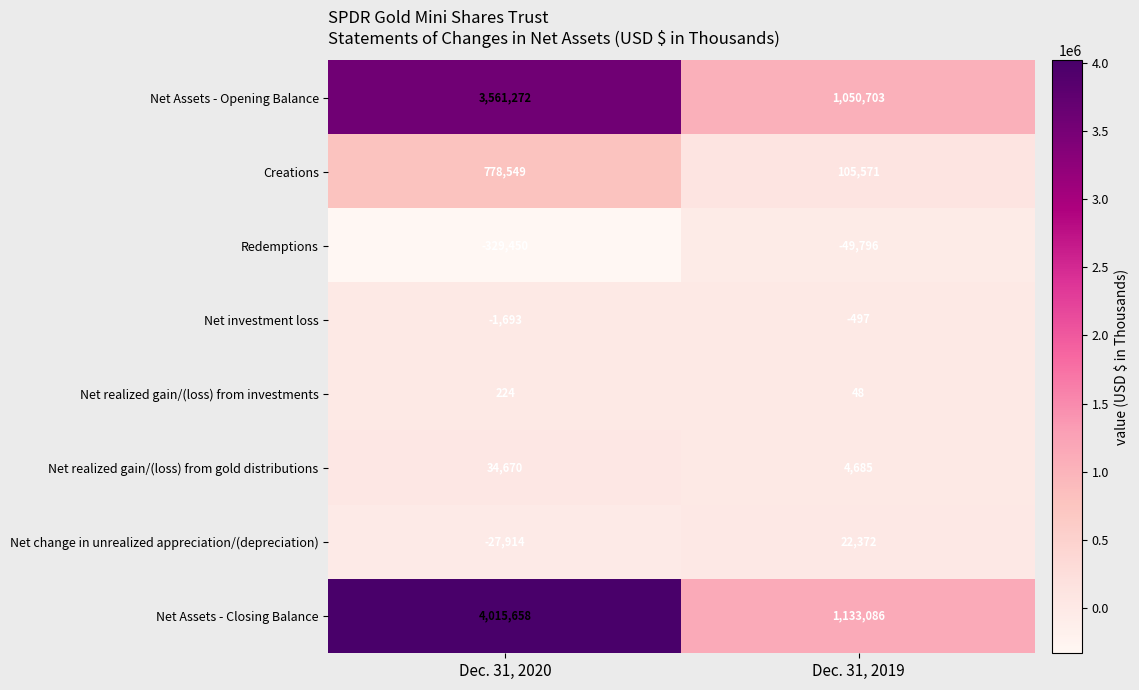

Reading left to right, extract all data points from this chart.

Net Assets - Opening Balance: 3561272	1050703
Creations: 778549	105571
Redemptions: -329450	-49796
Net investment loss: -1693	-497
Net realized gain/(loss) from investments: 224	48
Net realized gain/(loss) from gold distributions: 34670	4685
Net change in unrealized appreciation/(depreciation): -27914	22372
Net Assets - Closing Balance: 4015658	1133086